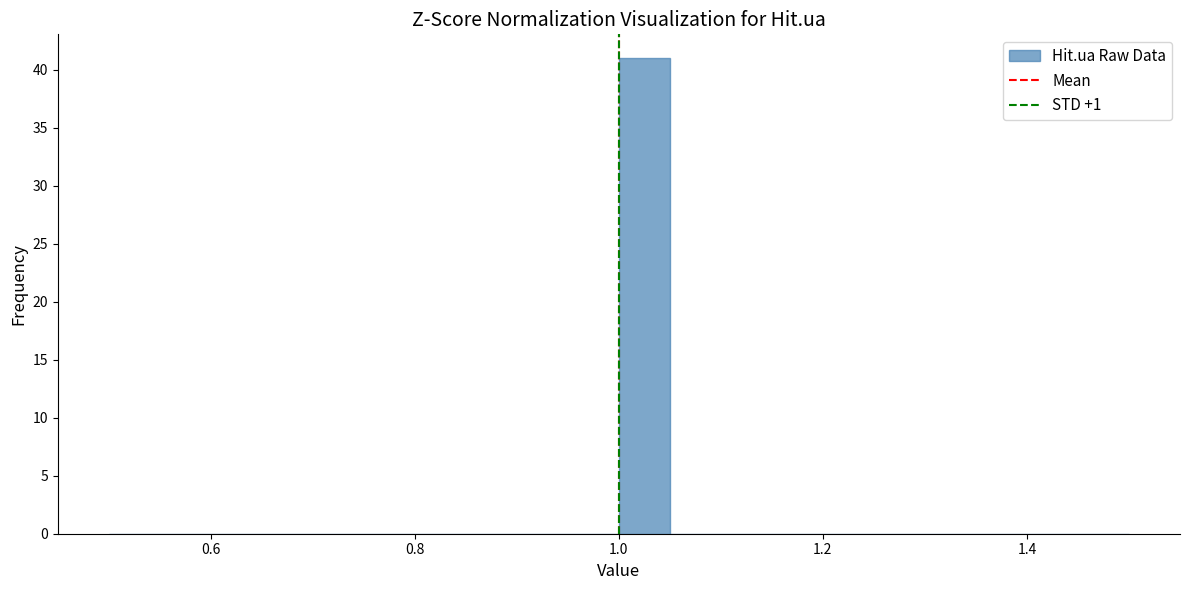

Around what value on the x-axis is the tallest bar? Give the approximate position of its centre, as read against the axis.

1.02